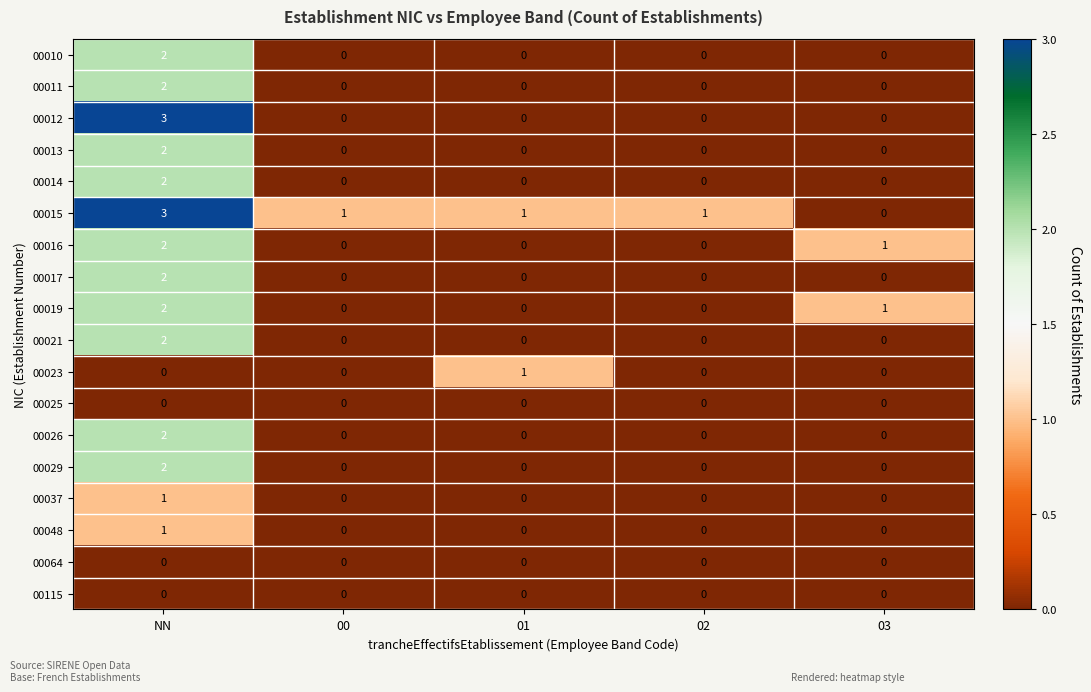

At which label does 00015 reach its peak?

NN